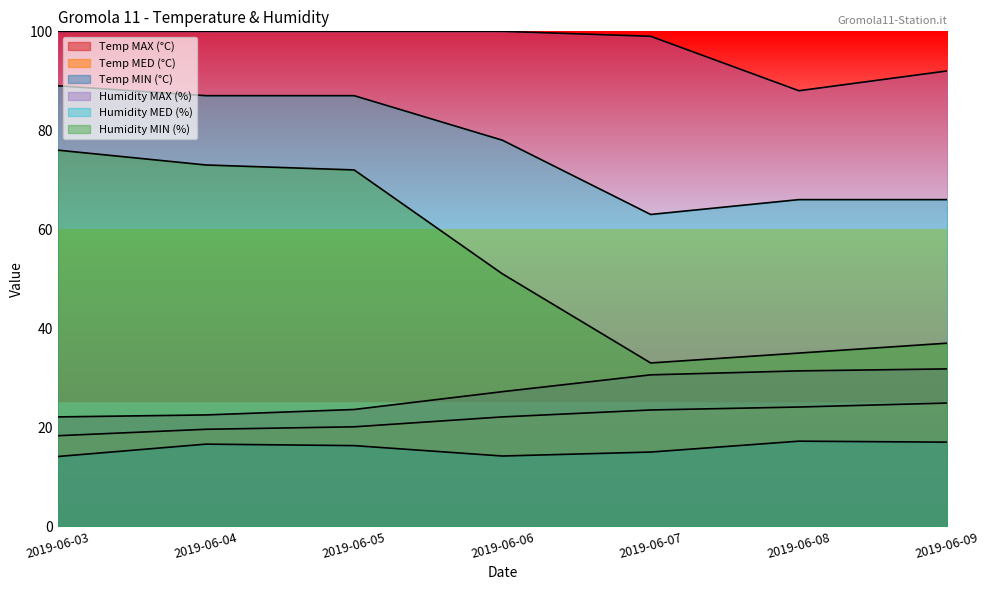

Reading left to right, extract all data points from this chart.

Temp MAX (°C): 2019-06-03=22.1	2019-06-04=22.5	2019-06-05=23.6	2019-06-06=27.2	2019-06-07=30.6	2019-06-08=31.4	2019-06-09=31.8
Temp MED (°C): 2019-06-03=18.3	2019-06-04=19.6	2019-06-05=20.1	2019-06-06=22.1	2019-06-07=23.5	2019-06-08=24.1	2019-06-09=24.9
Temp MIN (°C): 2019-06-03=14.1	2019-06-04=16.6	2019-06-05=16.3	2019-06-06=14.2	2019-06-07=15.0	2019-06-08=17.2	2019-06-09=17.0
Humidity MAX (%): 2019-06-03=100.0	2019-06-04=100.0	2019-06-05=100.0	2019-06-06=100.0	2019-06-07=99.0	2019-06-08=88.0	2019-06-09=92.0
Humidity MED (%): 2019-06-03=89.0	2019-06-04=87.0	2019-06-05=87.0	2019-06-06=78.0	2019-06-07=63.0	2019-06-08=66.0	2019-06-09=66.0
Humidity MIN (%): 2019-06-03=76.0	2019-06-04=73.0	2019-06-05=72.0	2019-06-06=51.0	2019-06-07=33.0	2019-06-08=35.0	2019-06-09=37.0